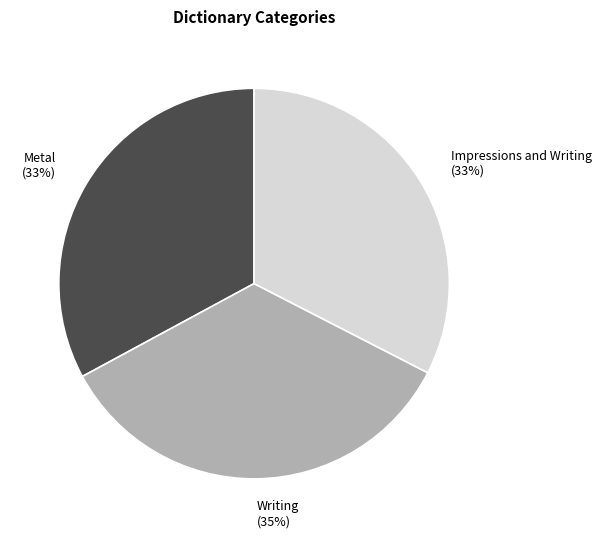

Is the sum of Impressions and Writing and Metal greater than half?

Yes